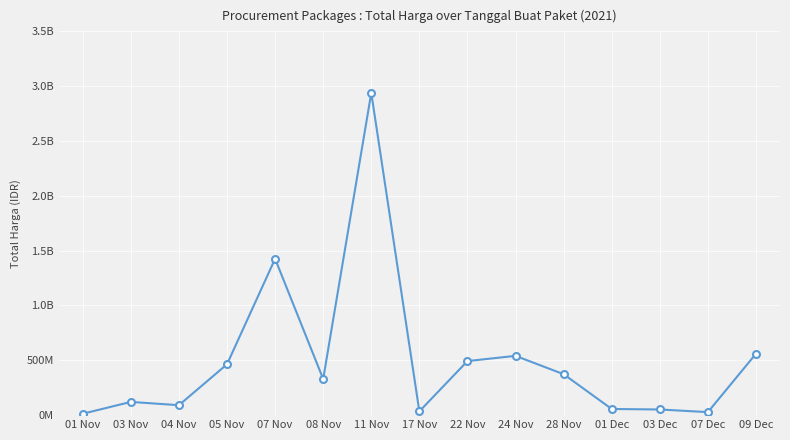

What is the sum of all values?

7518497085